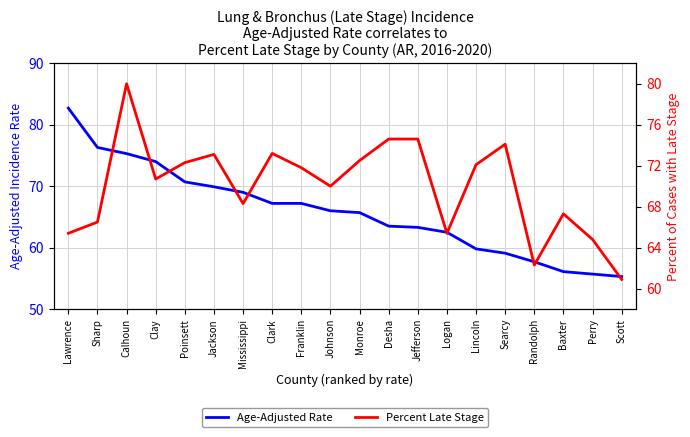

True or false: Age-Adjusted Rate and Percent Late Stage intersect in this chart.

True